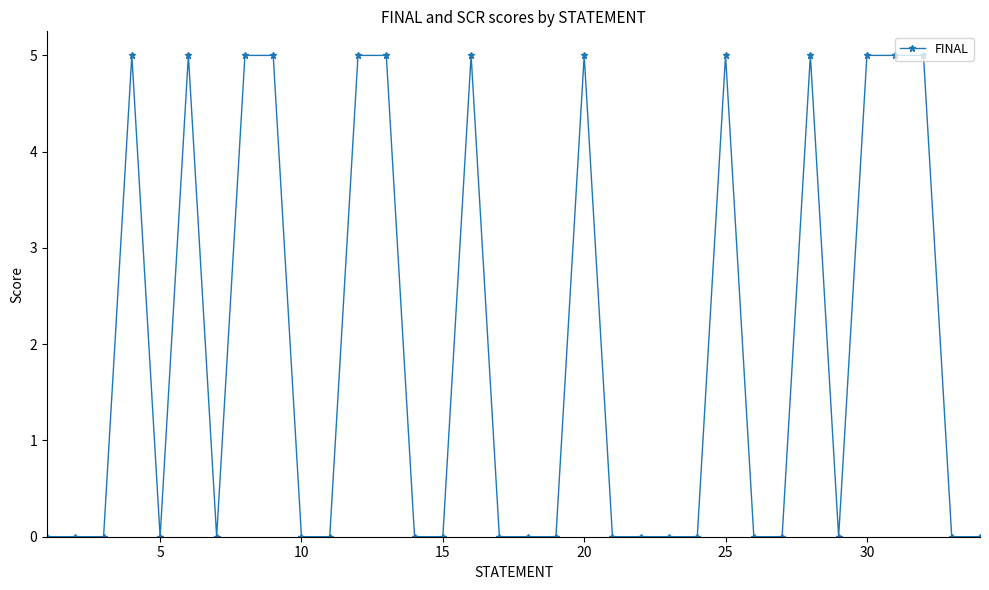

Count the values in the range 0 to 5.

34